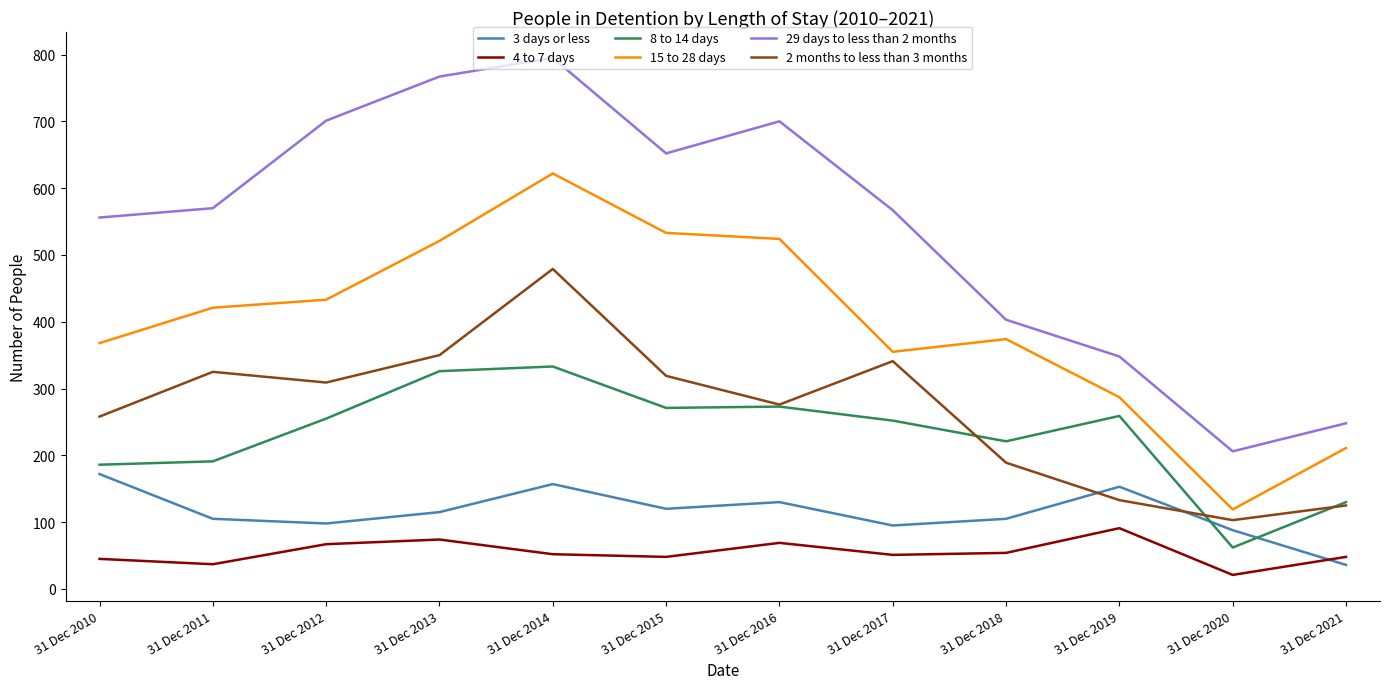

Which category has the highest value in the 4 to 7 days series?

31 Dec 2019